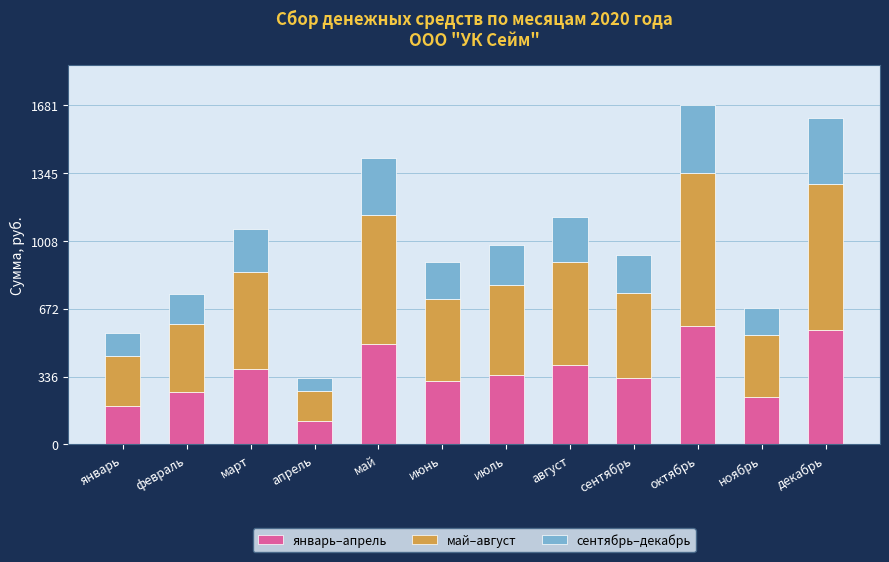

What is the average value of the январь–апрель series?

351.5